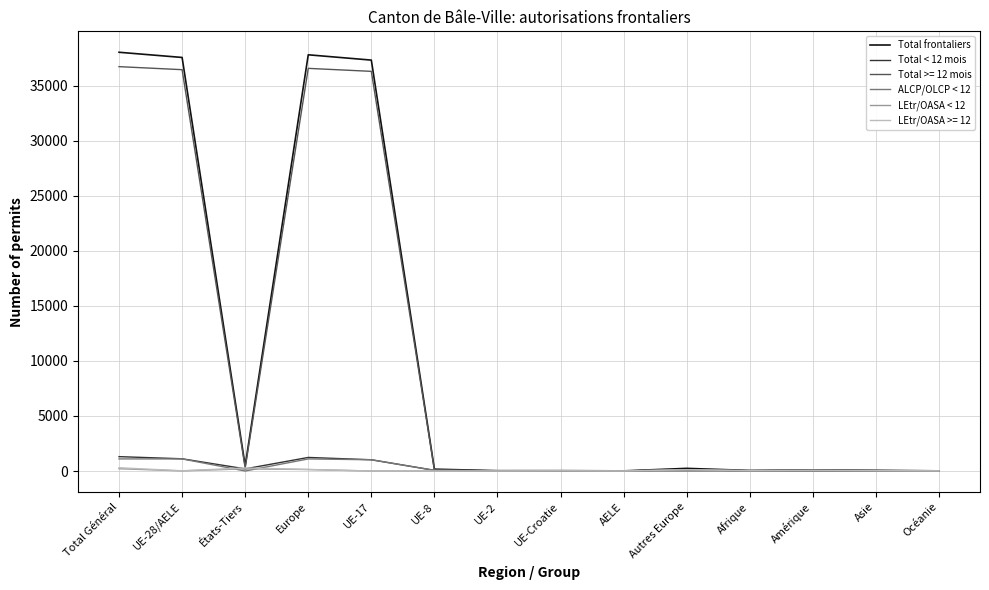

How many values in the ALCP/OLCP < 12 series are below 1?

7